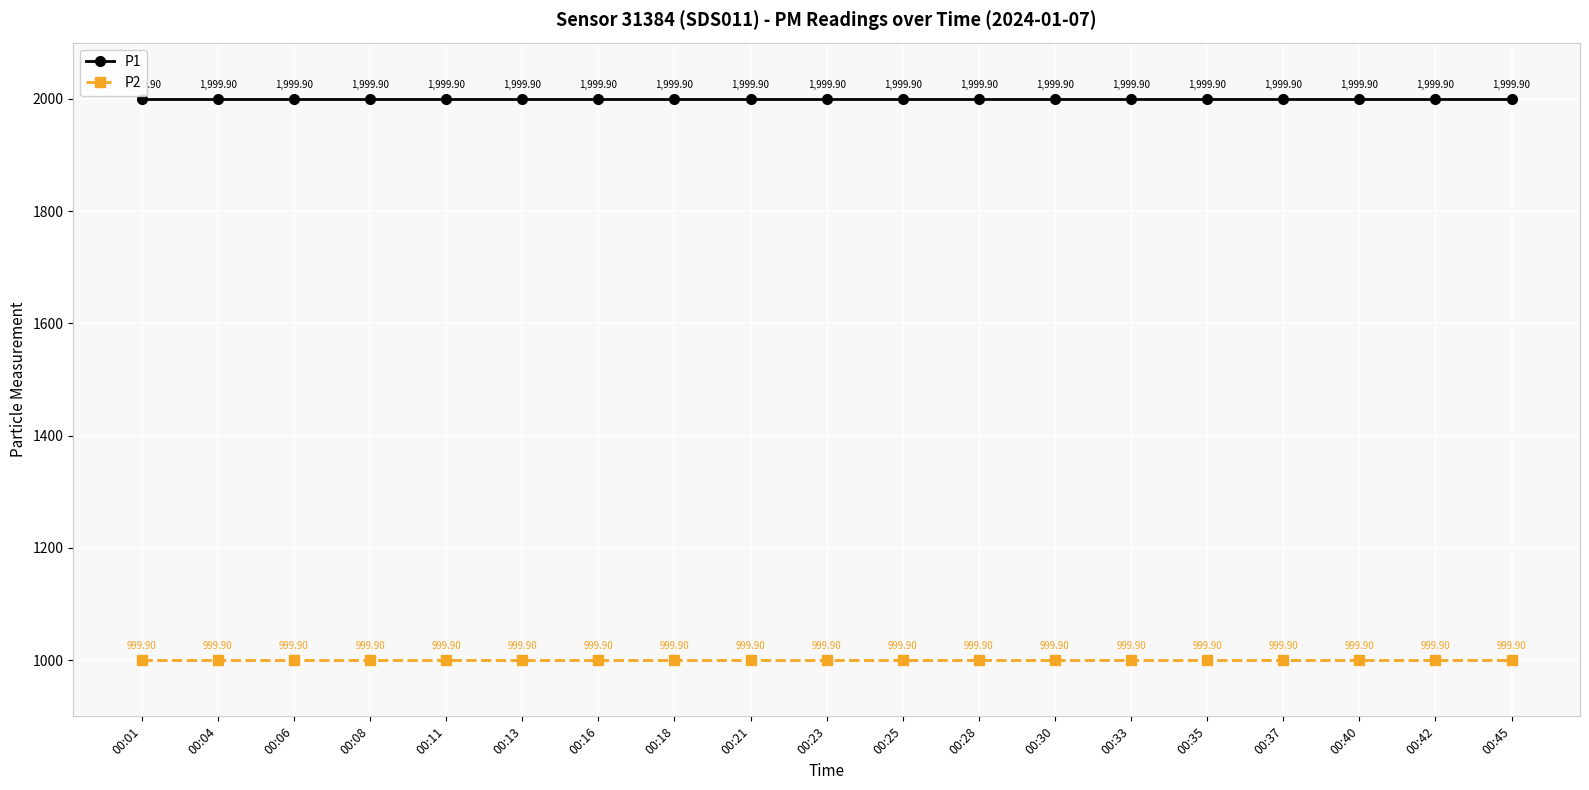

Reading right to left, transcribe all the data shown in this chart.

P1: 00:45=1999.9	00:42=1999.9	00:40=1999.9	00:37=1999.9	00:35=1999.9	00:33=1999.9	00:30=1999.9	00:28=1999.9	00:25=1999.9	00:23=1999.9	00:21=1999.9	00:18=1999.9	00:16=1999.9	00:13=1999.9	00:11=1999.9	00:08=1999.9	00:06=1999.9	00:04=1999.9	00:01=1999.9
P2: 00:45=999.9	00:42=999.9	00:40=999.9	00:37=999.9	00:35=999.9	00:33=999.9	00:30=999.9	00:28=999.9	00:25=999.9	00:23=999.9	00:21=999.9	00:18=999.9	00:16=999.9	00:13=999.9	00:11=999.9	00:08=999.9	00:06=999.9	00:04=999.9	00:01=999.9